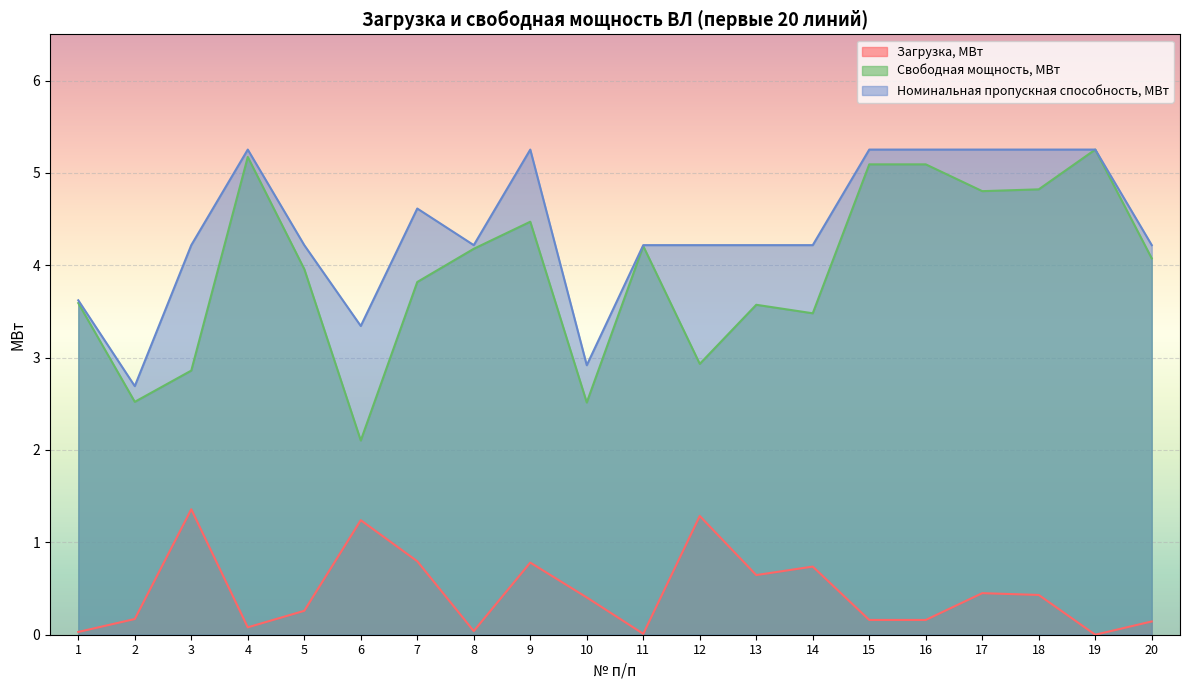

List the series in order of their peak value, highest first.

Свободная мощность, МВт, Номинальная пропускная способность, МВт, Загрузка, МВт